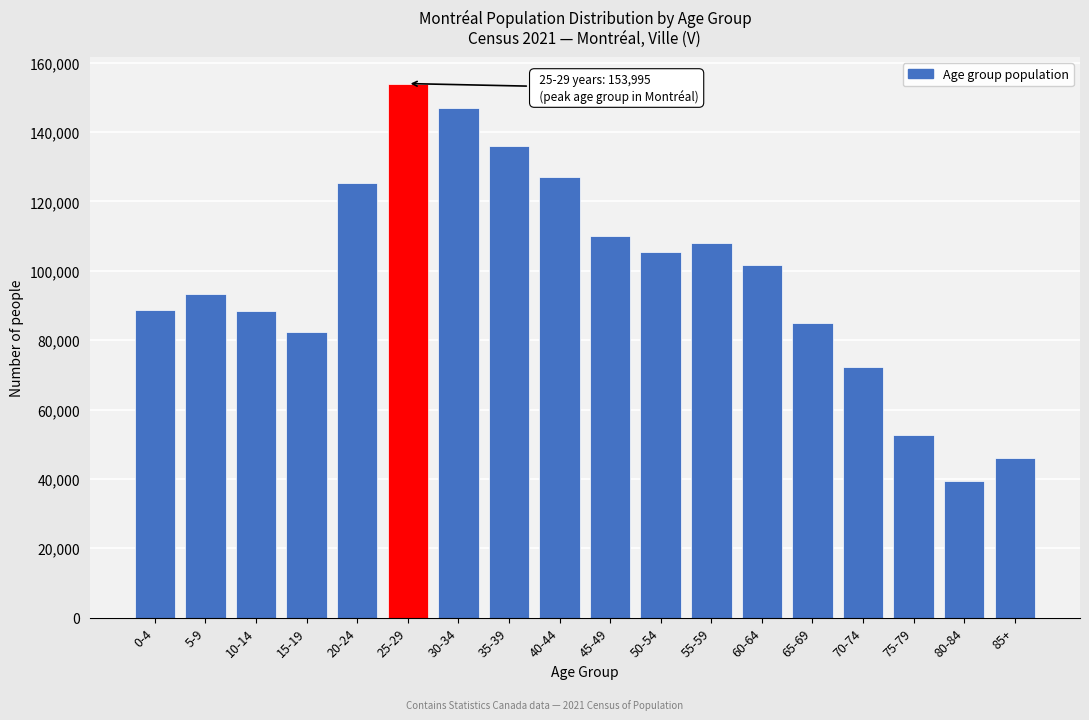

What is the label of the 18th bar from the right?

0-4